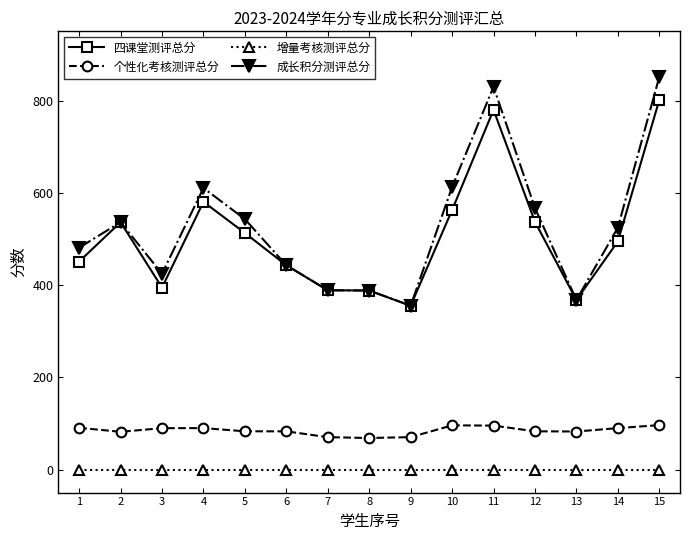

True or false: 增量考核测评总分 and 成长积分测评总分 intersect in this chart.

False